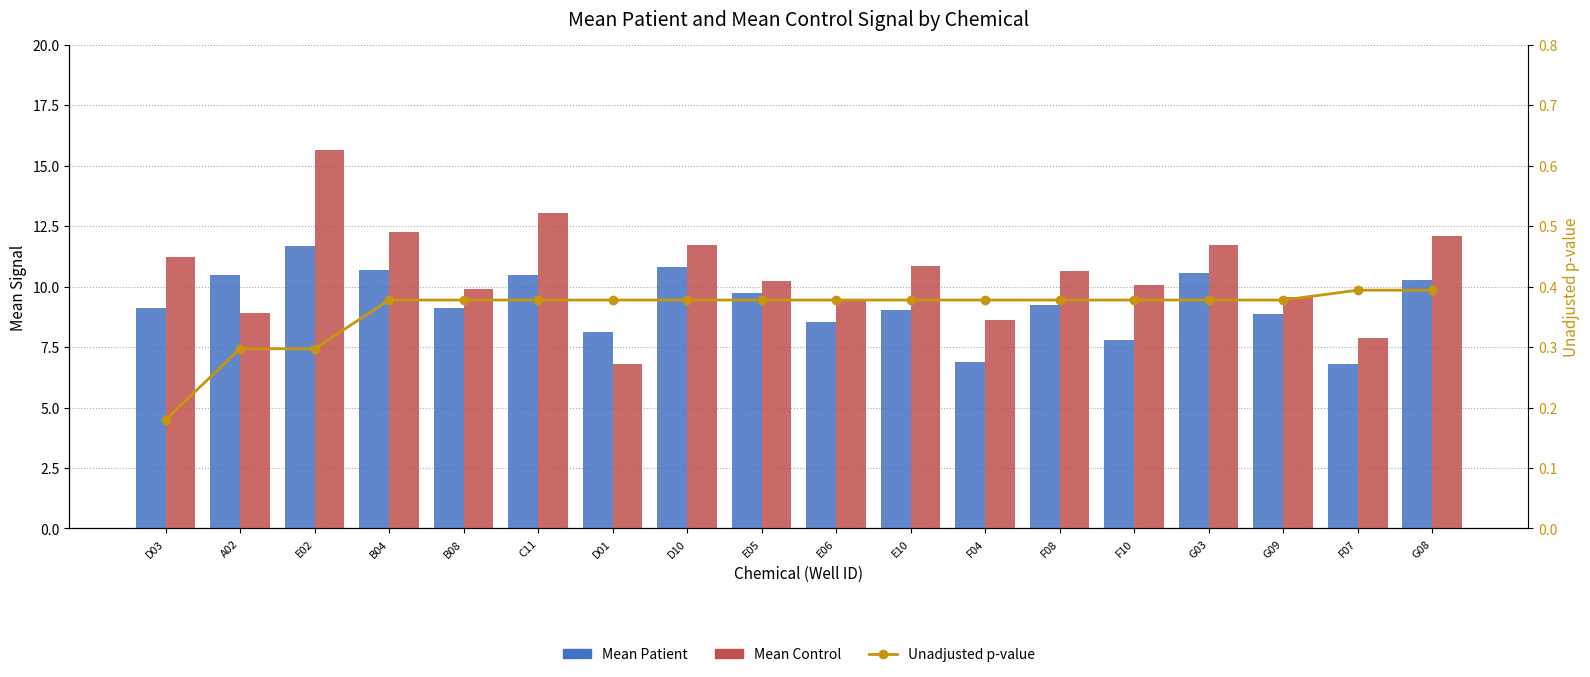

What is the average value of the Mean Control series?

10.6